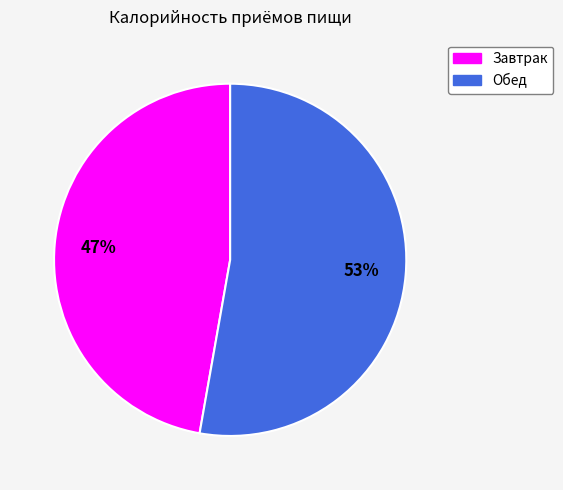

Do Обед and Завтрак together represent more than half of the pie?

Yes